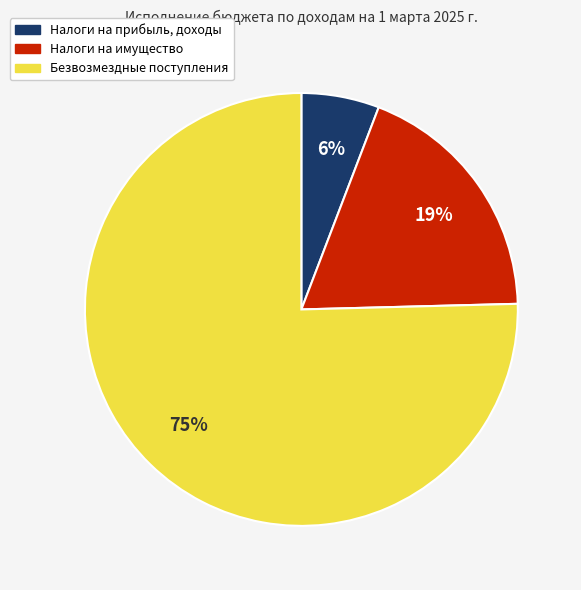

Rank the categories by value from highest to lowest.

Безвозмездные поступления, Налоги на имущество, Налоги на прибыль, доходы